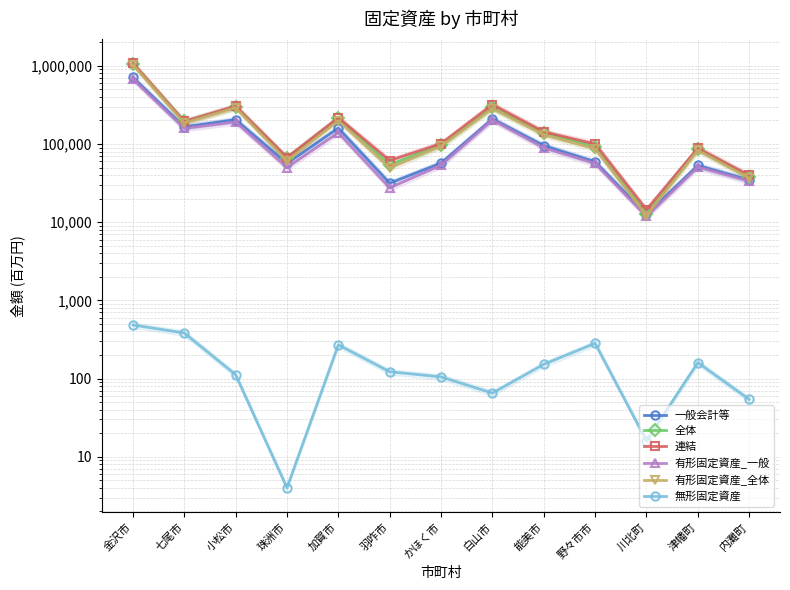

The value of 一般会計等 at 川北町 is 12550. True or false?

True